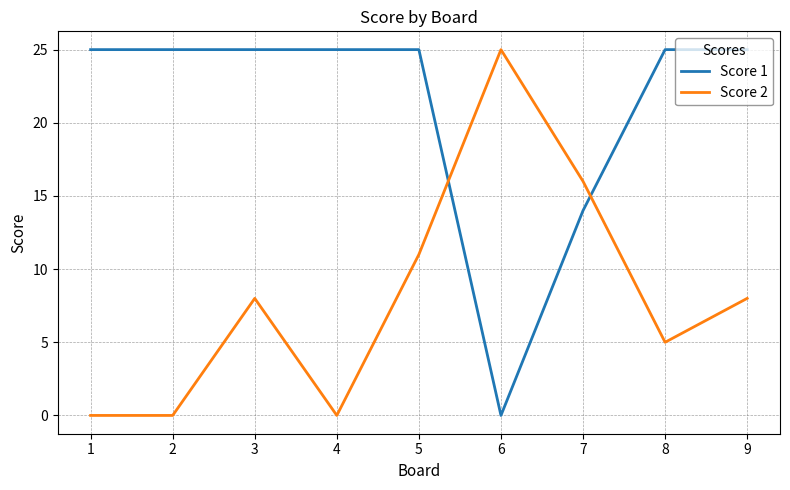

Count the Score 2 values in the range 0 to 11.

7